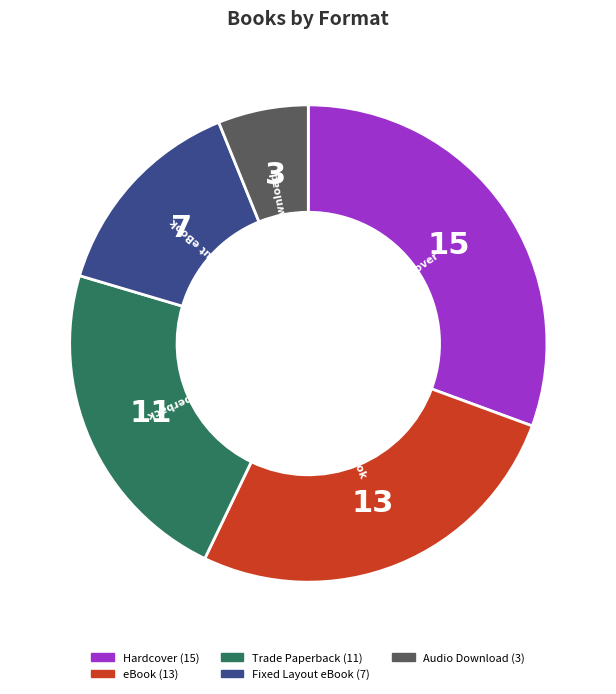

Between eBook and Hardcover, which is larger?

Hardcover